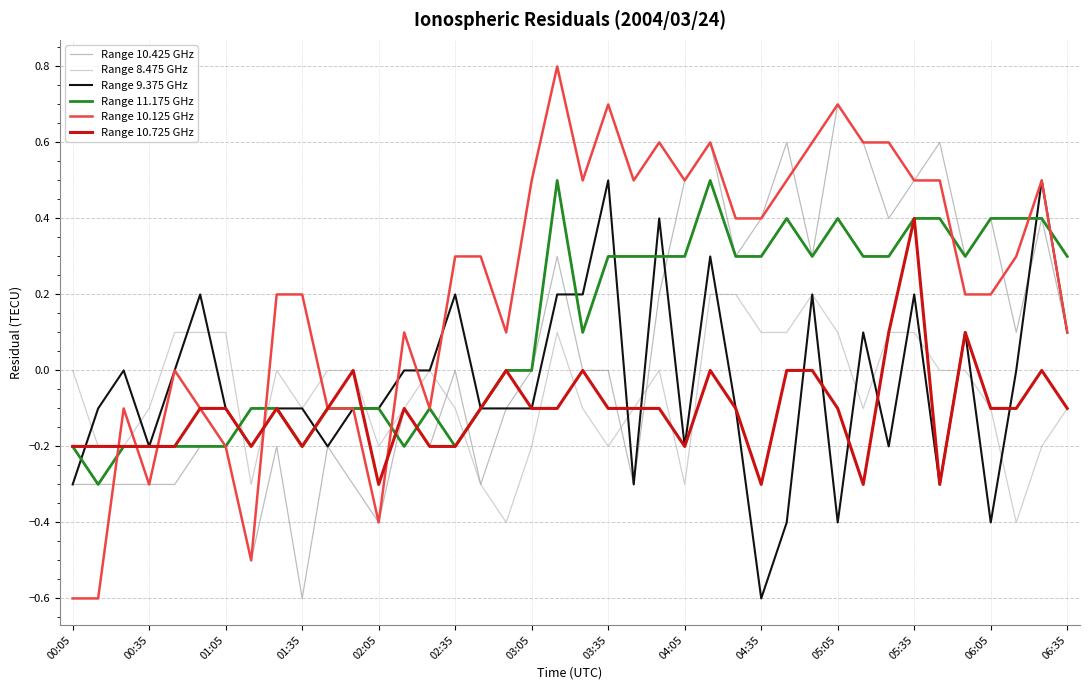

How many times do Range 10.125 GHz and Range 8.475 GHz cross each other?

7